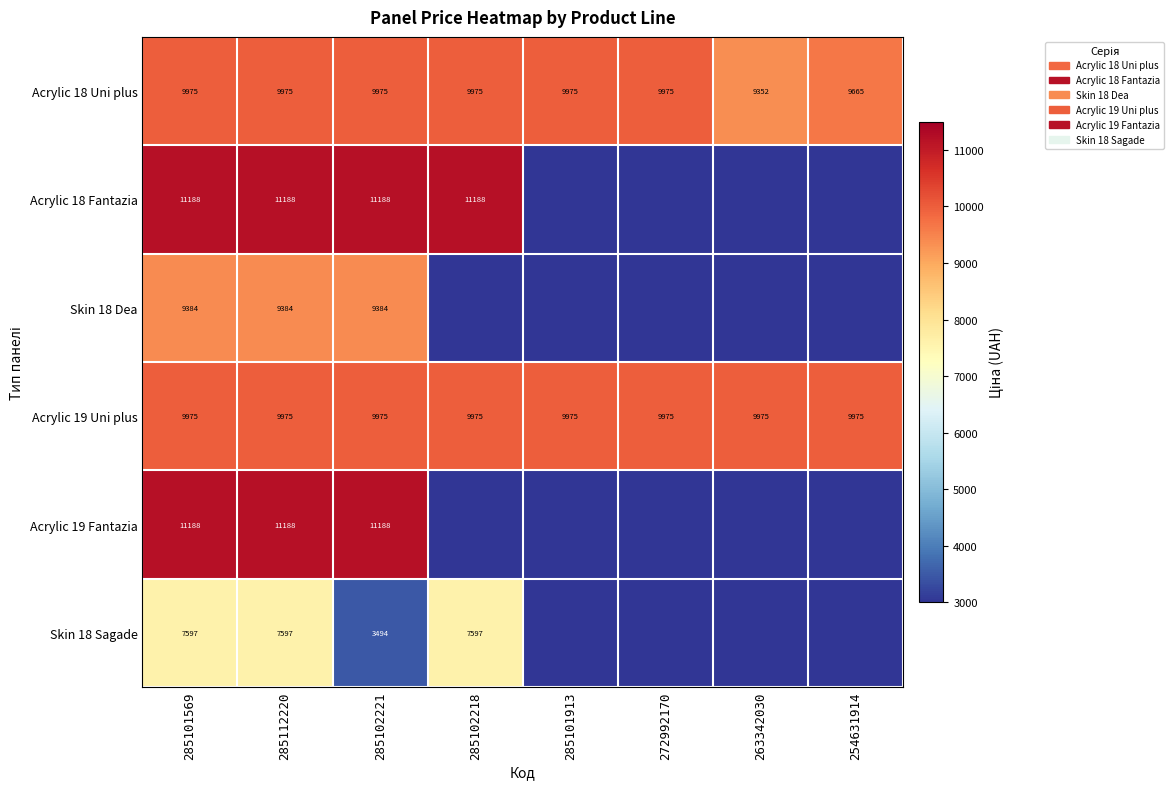

What is the approximate value of Acrylic 18 Uni plus at 254631914, to the nearest 50?

9650